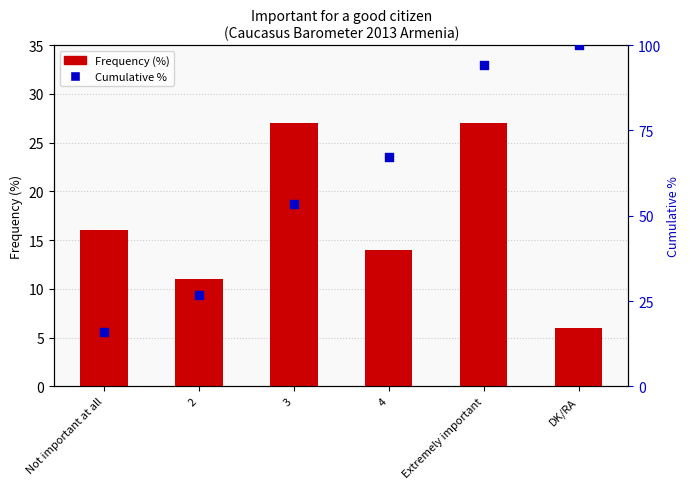

At how many categories does at least one series exceed 25?

5